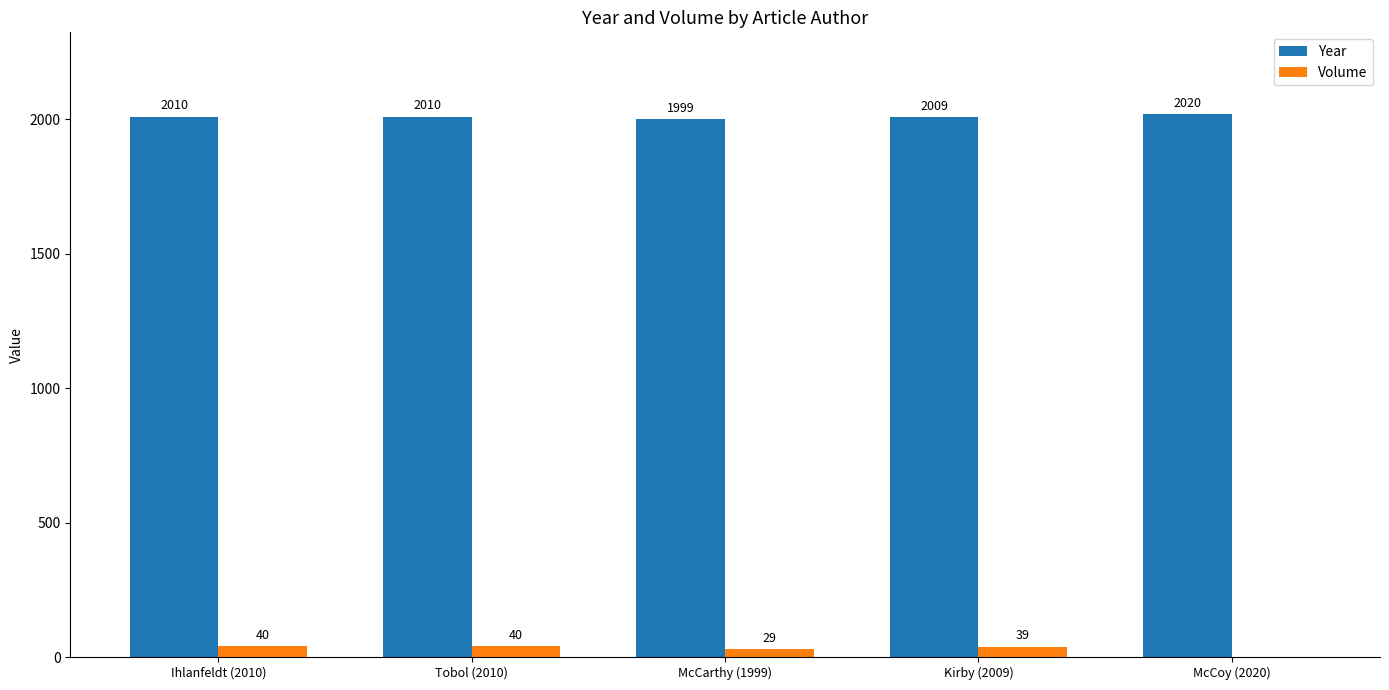

What is the maximum value for Year?

2020